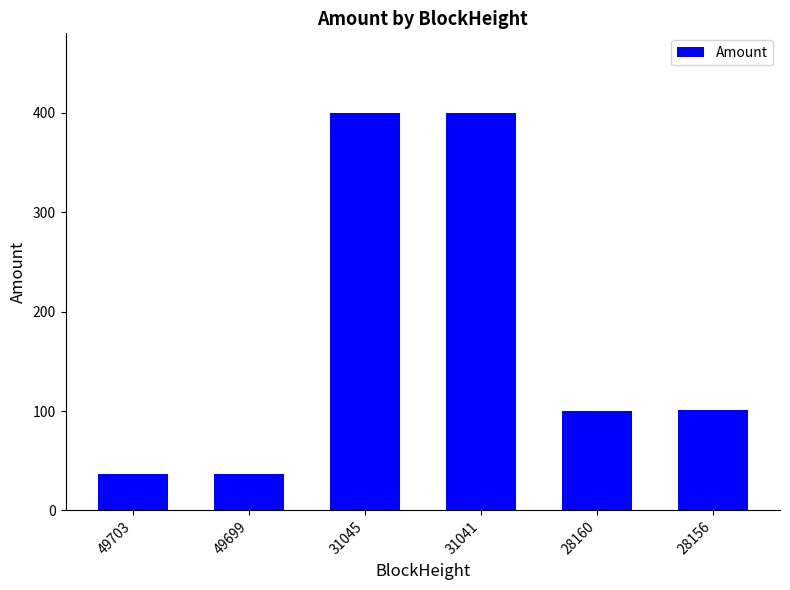

Where does the data first go above 101?

31045